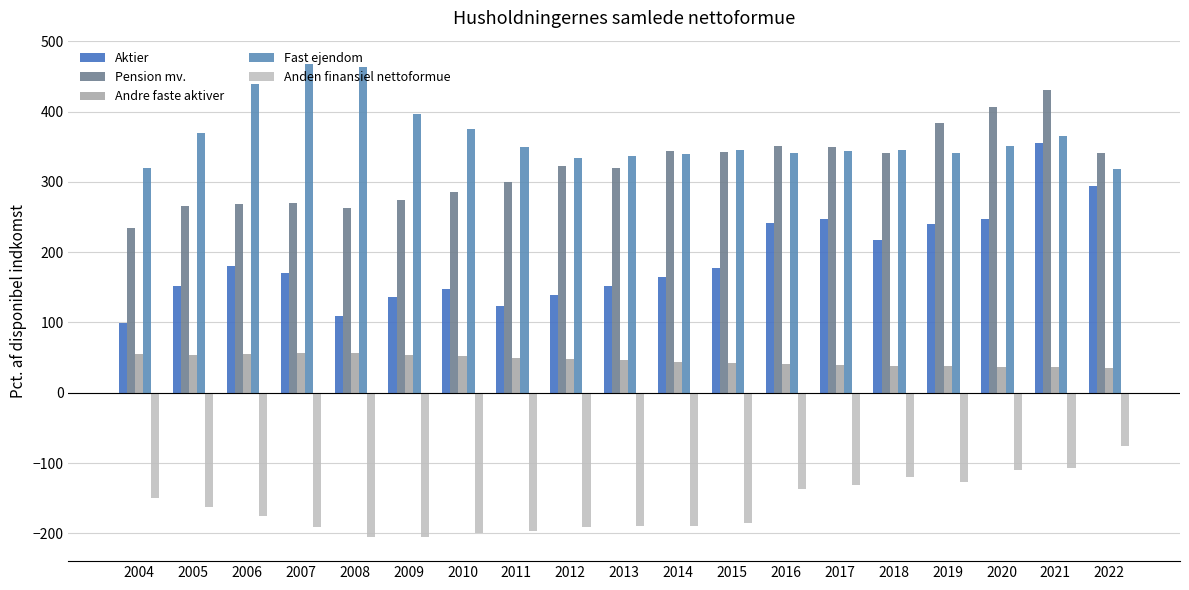

Rank the categories by Pension mv. value from lowest to highest.

2004, 2008, 2005, 2006, 2007, 2009, 2010, 2011, 2013, 2012, 2018, 2022, 2015, 2014, 2017, 2016, 2019, 2020, 2021